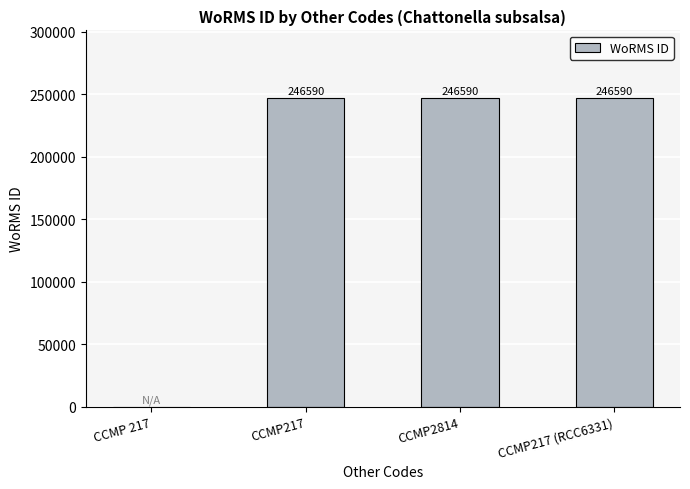

True or false: the data shows 142974 at CCMP2814.

False